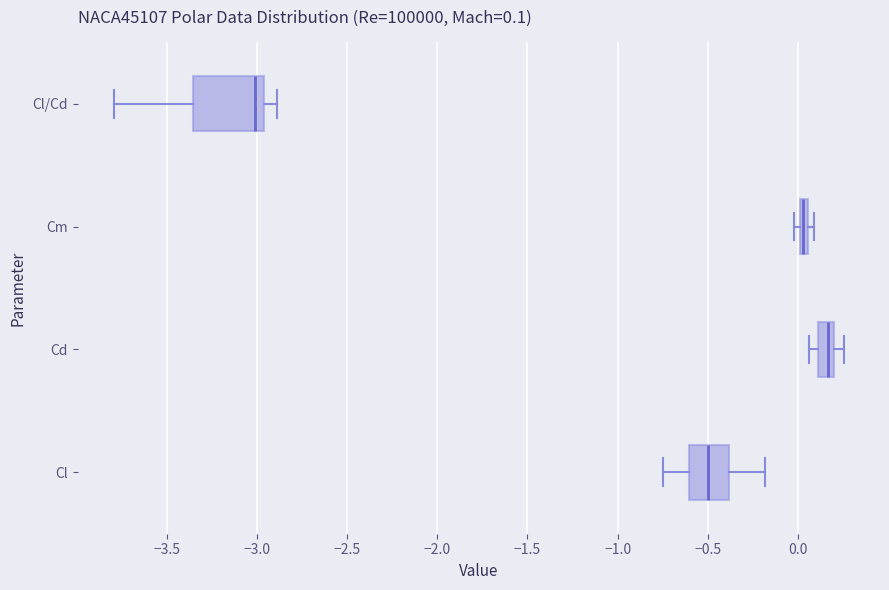

Comparing the boxes themselves (not the whiskers), which one is the widest?

Cl/Cd